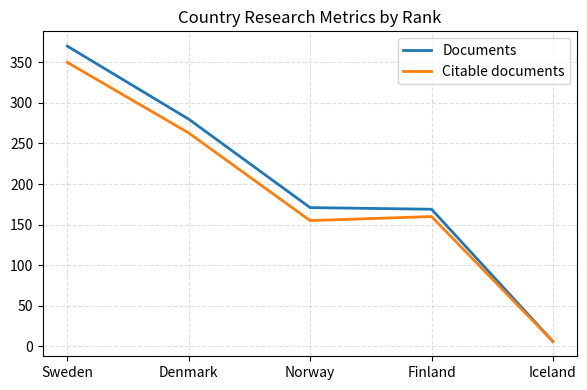

Which category has the highest value in the Citable documents series?

Sweden